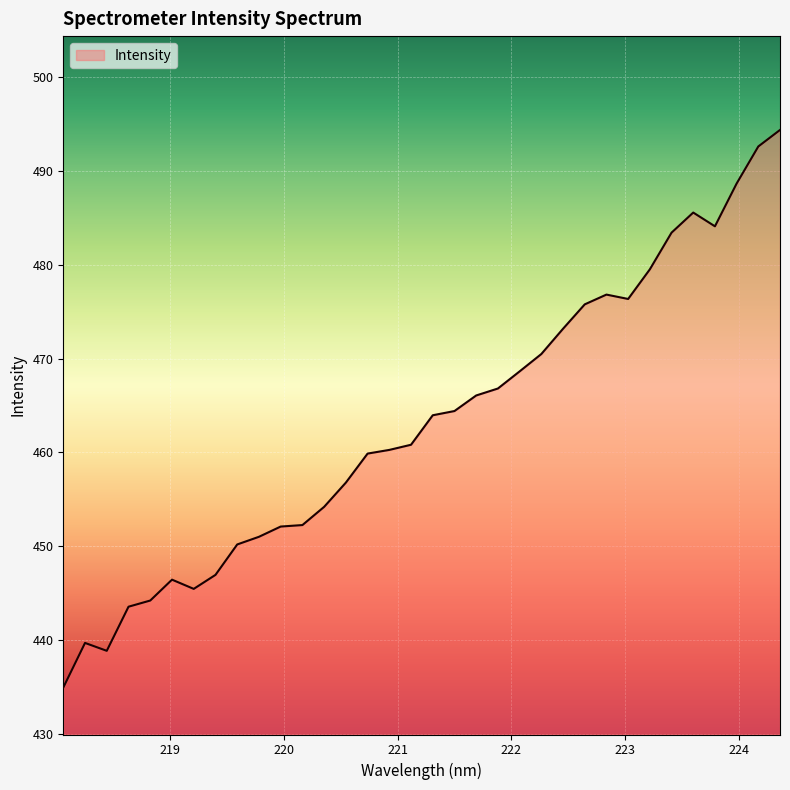

What is the greatest value displayed?

494.4